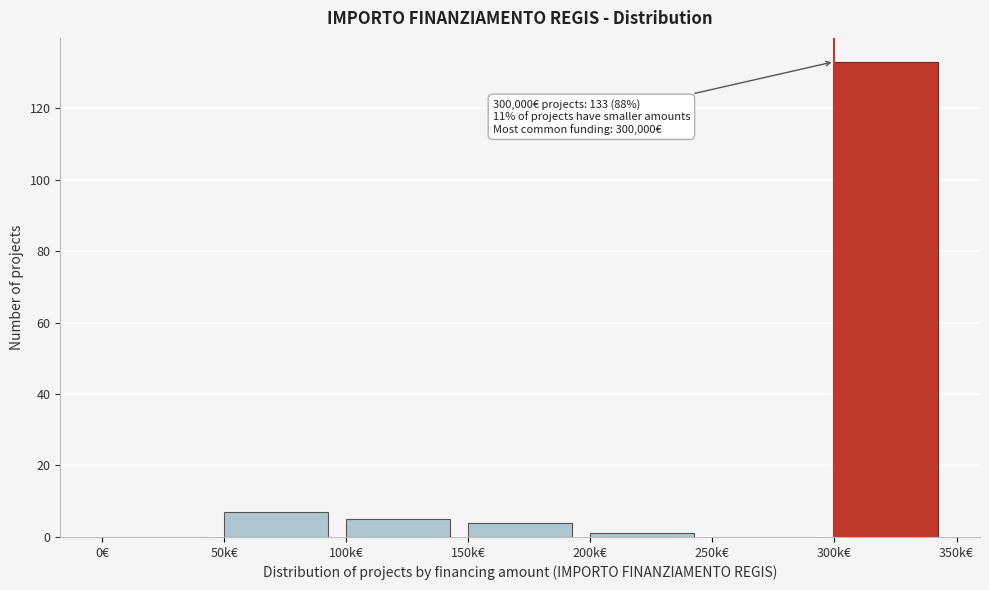

Reading right to left, extract all data points from this chart.

300k€=133	250k€=0	200k€=1	150k€=4	100k€=5	50k€=7	0€=0